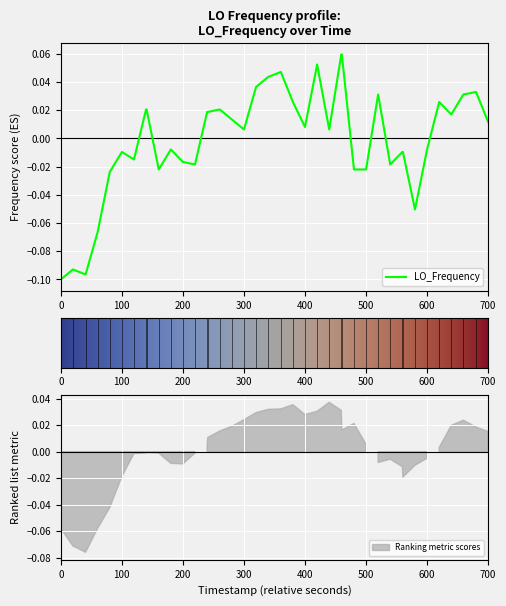

True or false: the data shows -0.0 at 400.

True